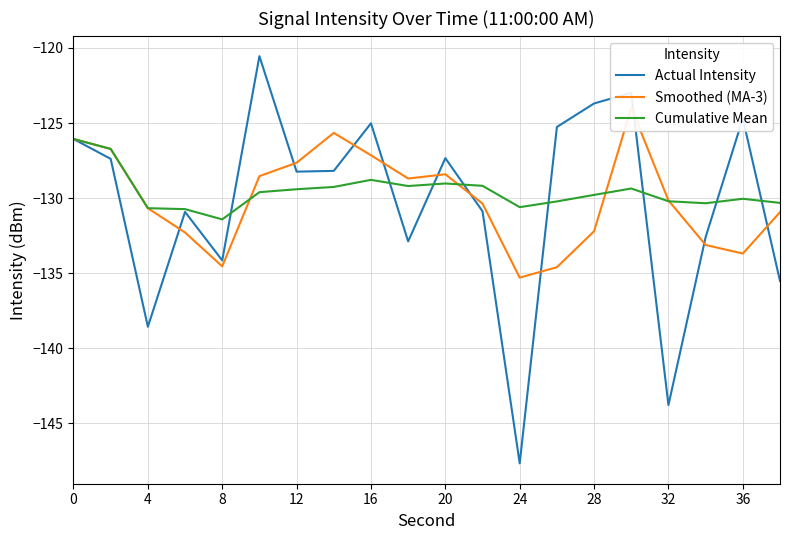

Reading left to right, list all the values displayed in this chart.

Actual Intensity: -126.1	-127.4	-138.6	-130.9	-134.1	-120.5	-128.2	-128.2	-125.0	-132.9	-127.3	-130.9	-147.7	-125.3	-123.7	-123.0	-143.8	-132.6	-124.7	-135.5
Smoothed (MA-3): -126.1	-126.7	-130.7	-132.3	-134.5	-128.5	-127.6	-125.7	-127.1	-128.7	-128.4	-130.4	-135.3	-134.6	-132.2	-124.0	-130.2	-133.1	-133.7	-130.9
Cumulative Mean: -126.1	-126.7	-130.7	-130.7	-131.4	-129.6	-129.4	-129.3	-128.8	-129.2	-129.0	-129.2	-130.6	-130.2	-129.8	-129.4	-130.2	-130.3	-130.0	-130.3